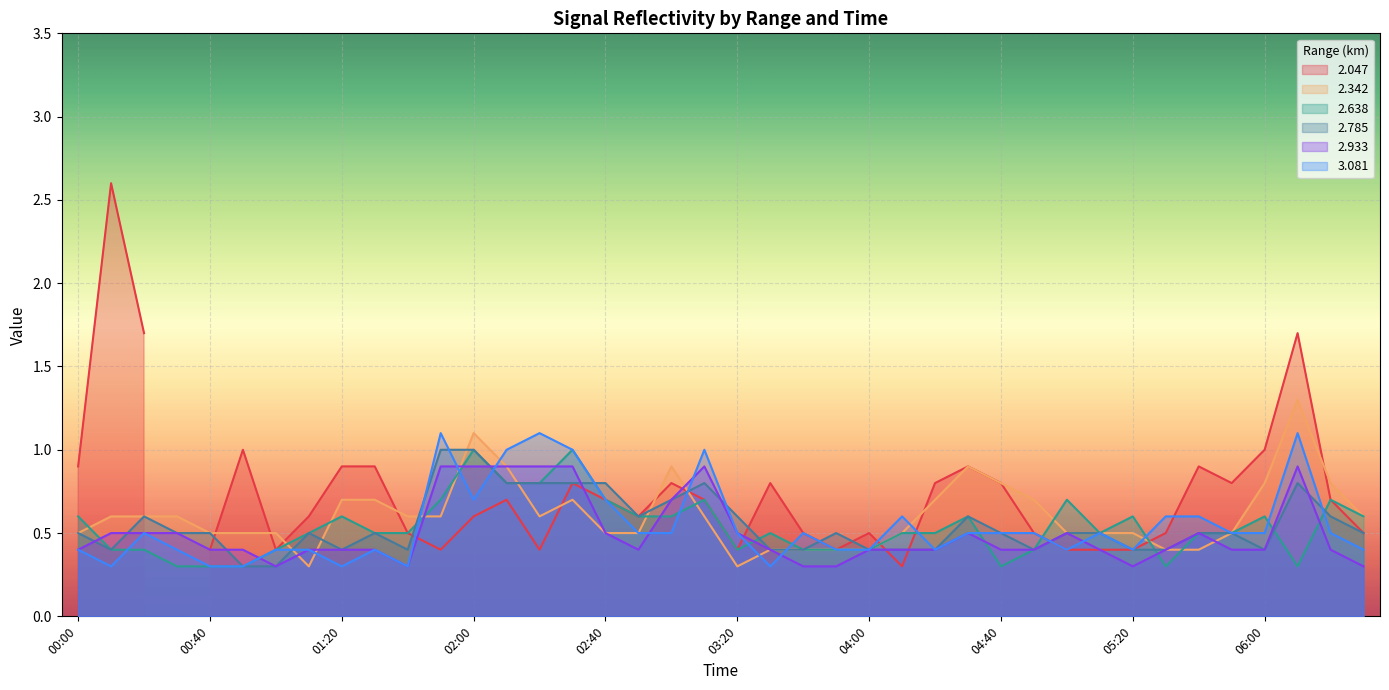

Read the 2.342 value at 03:10.

0.6